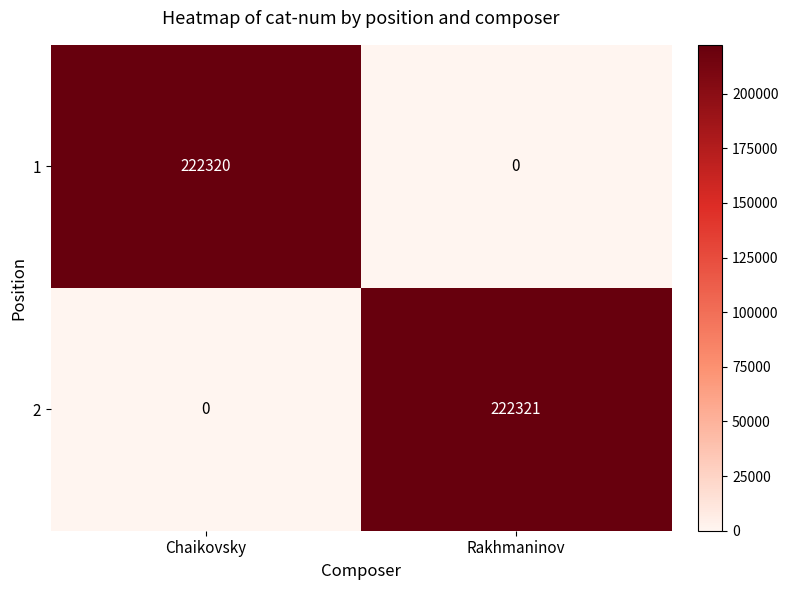

What is the difference between the 2 values at Chaikovsky and Rakhmaninov?

222321